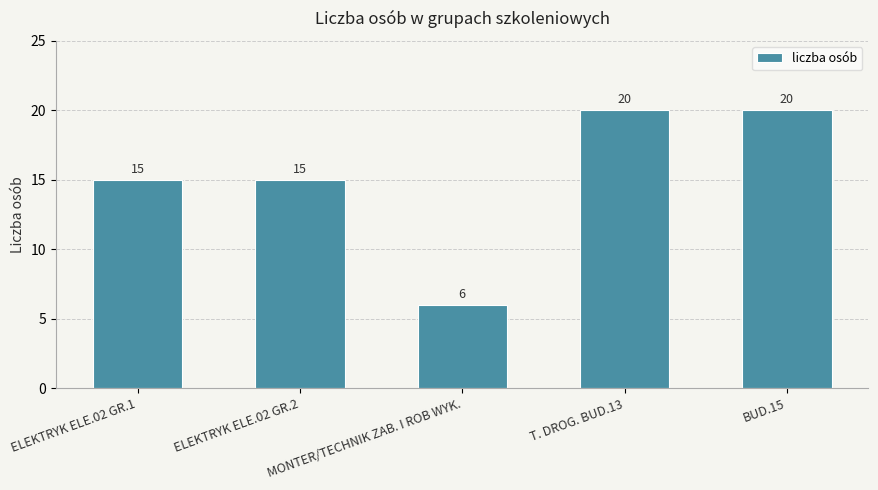

Count the values in the range 15 to 20.

4